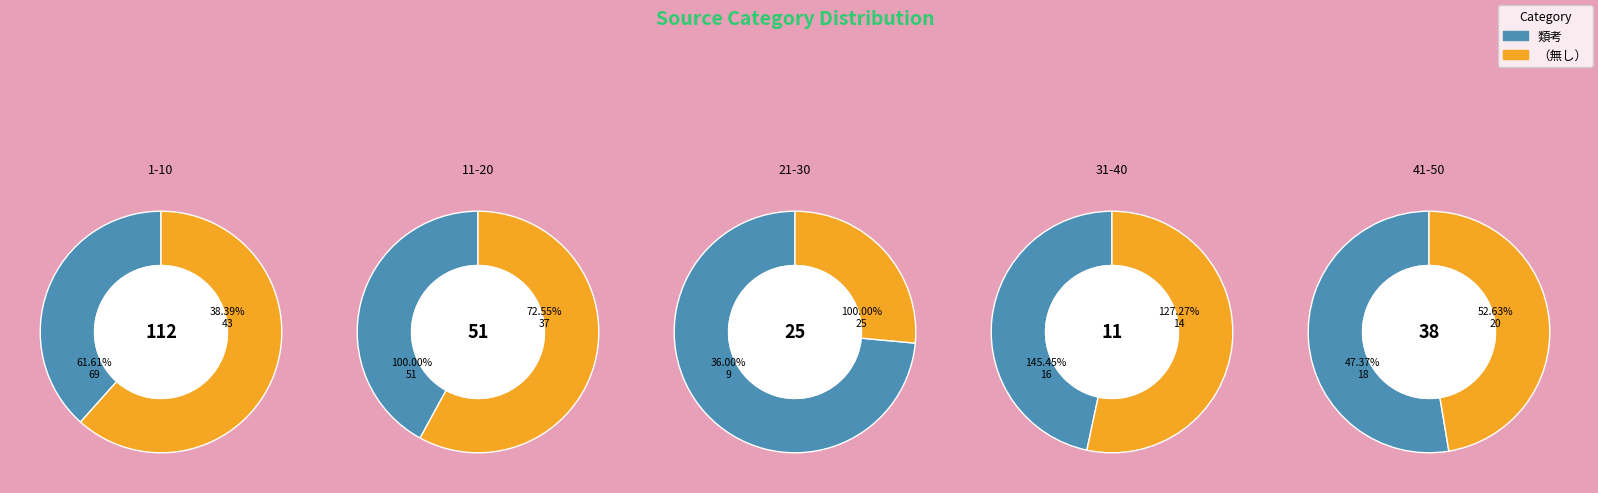

Which has a higher value, 1-10 or 31-40?

1-10